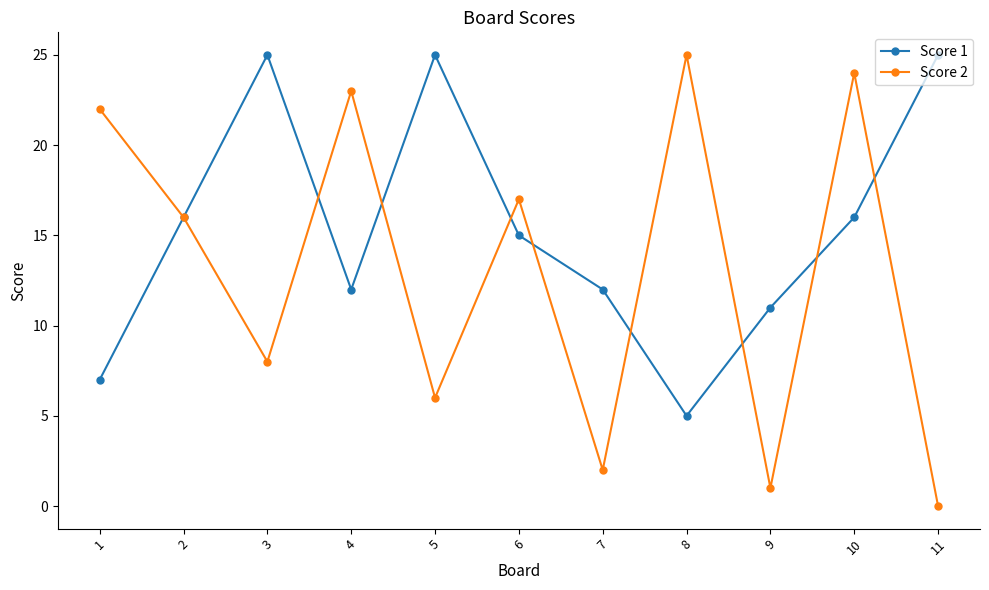

What is the greatest value displayed?

25